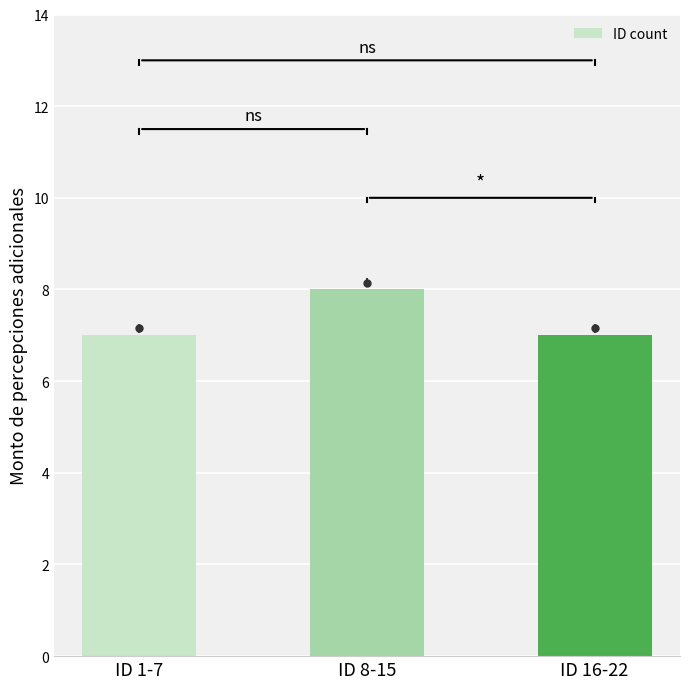

What is the value of the 2nd bar from the left?

8